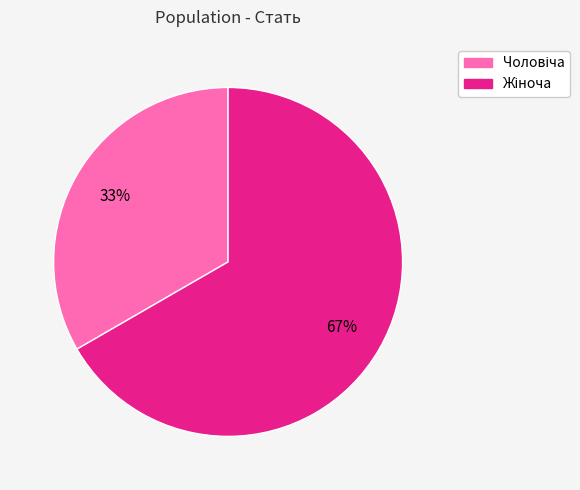

Is there any slice that represents more than half of the pie?

Yes